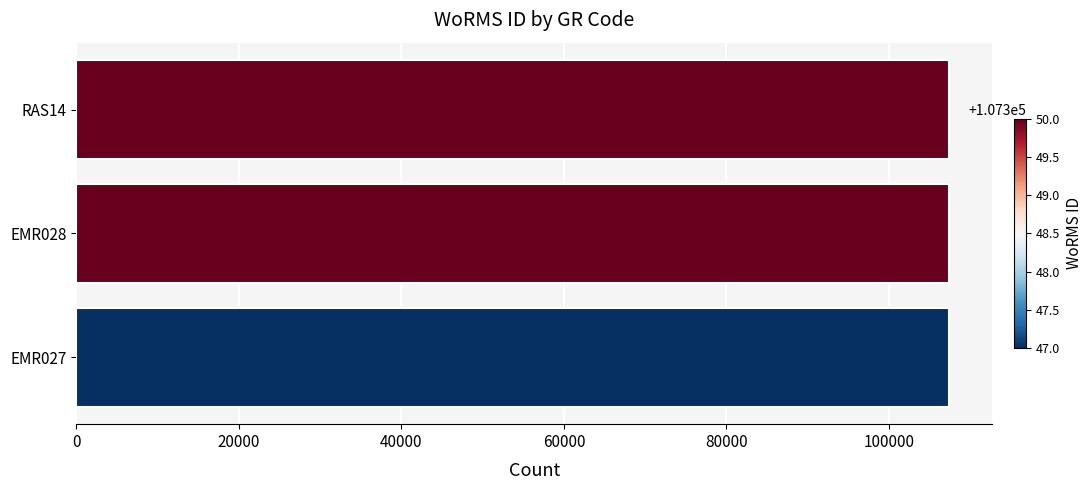

What is the sum of the values at RAS14 and EMR027?

214697